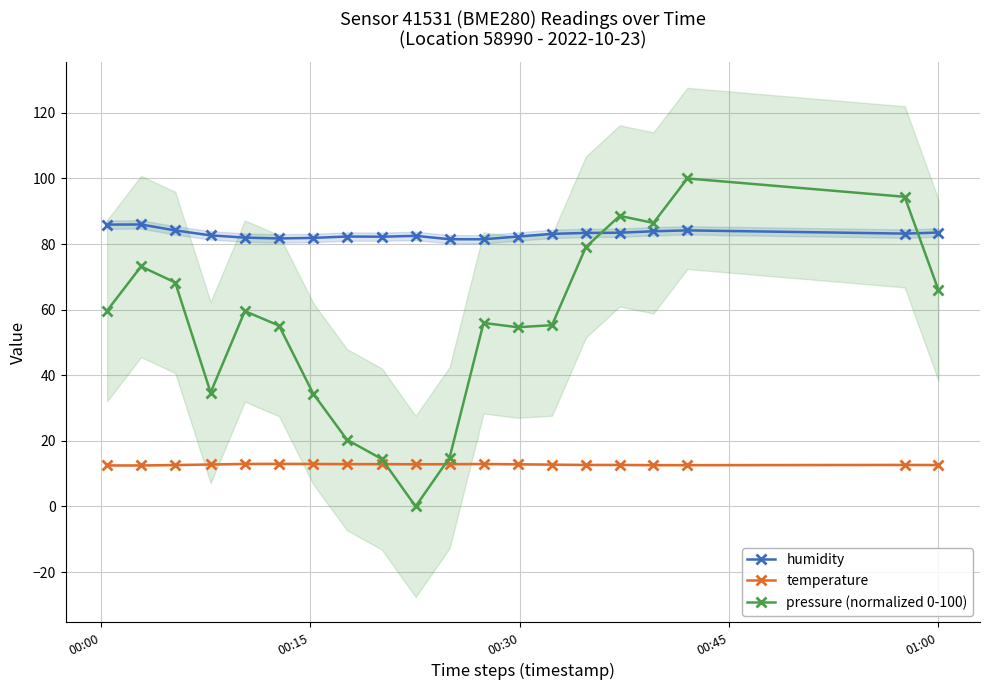

True or false: temperature and humidity cross at least once.

False